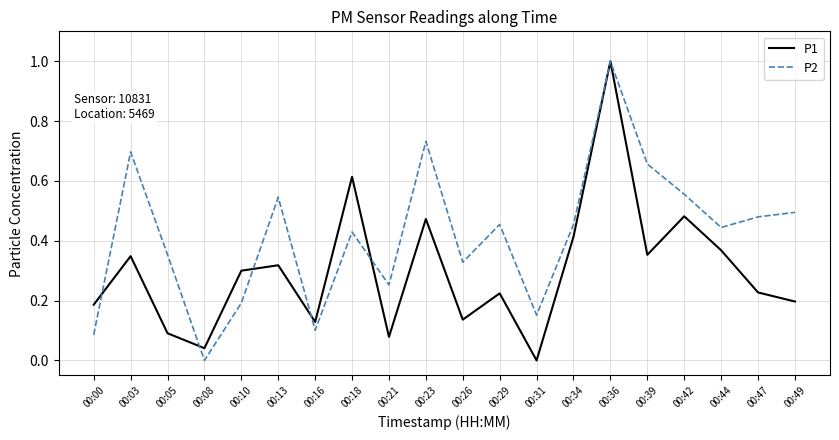

What is the maximum value shown in the chart?

1.0